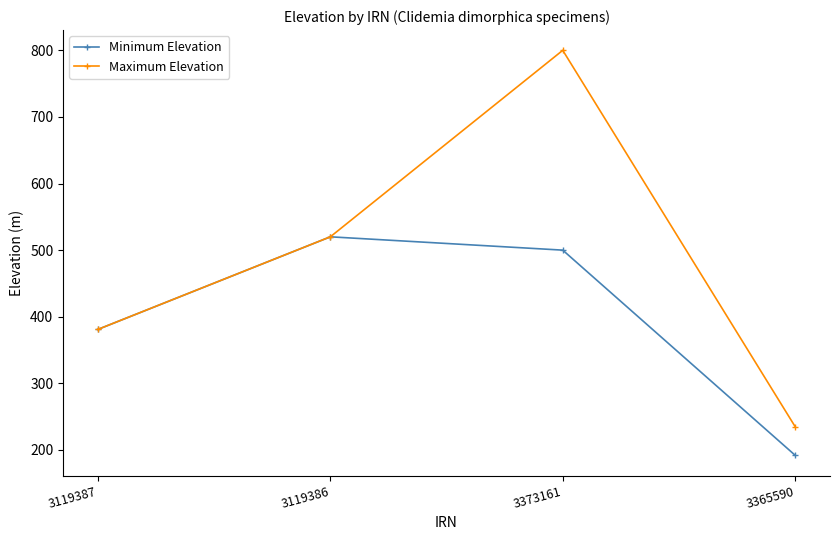

At which category is the sum across all series the highest?

3373161